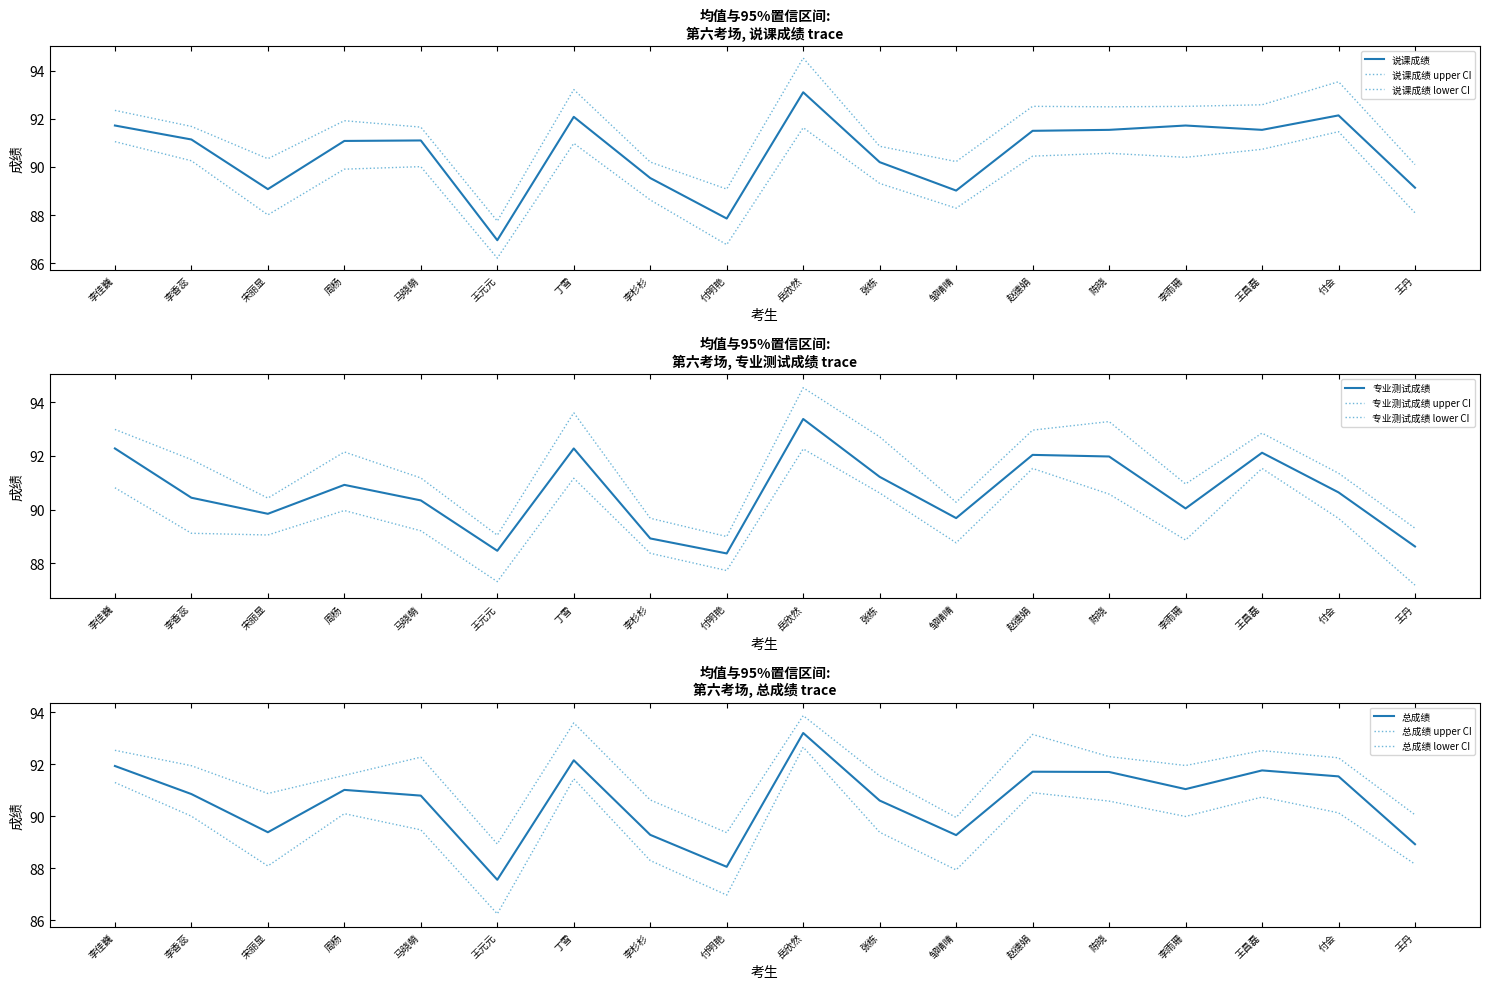

List the labels in order of 说课成绩 value, smallest first.

王元元, 付明艳, 邹晴晴, 宋丽显, 王丹, 李杉杉, 张栋, 周杨, 马晓萌, 李香蕊, 赵德娟, 陈晓, 王昌磊, 李佳巍, 李雨珊, 丁雪, 付会, 岳欣然